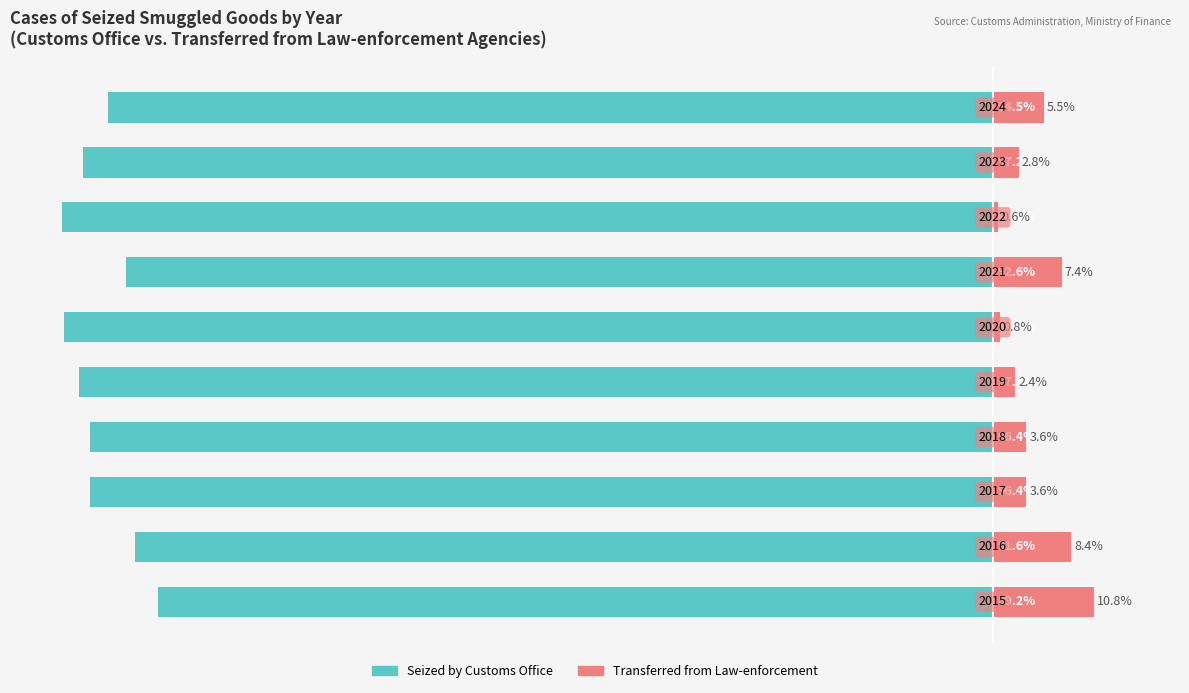

How many distinct data groups are displayed?

2